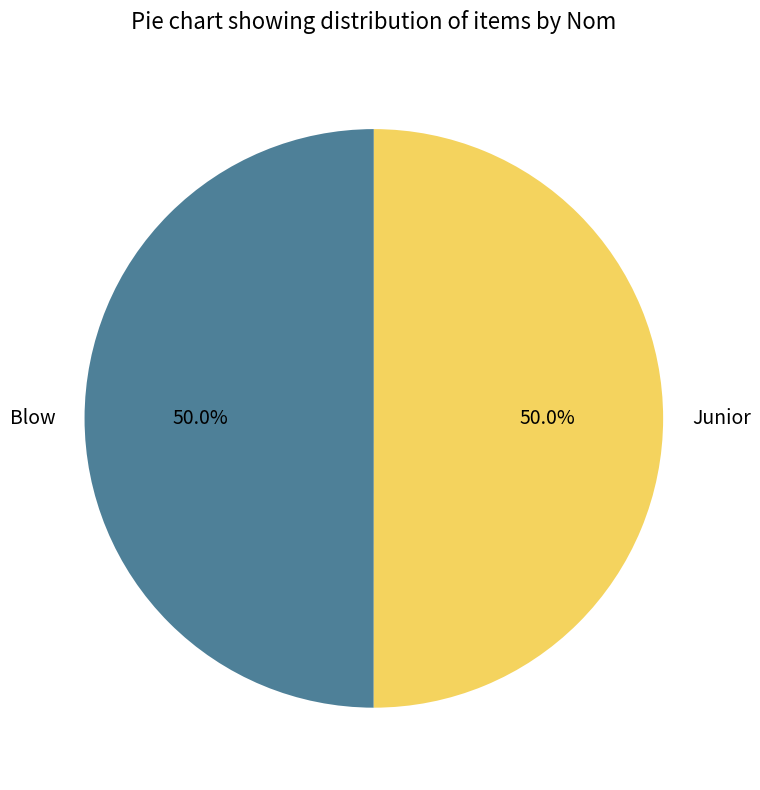

To the nearest percent, what is the average slice percentage?

50%